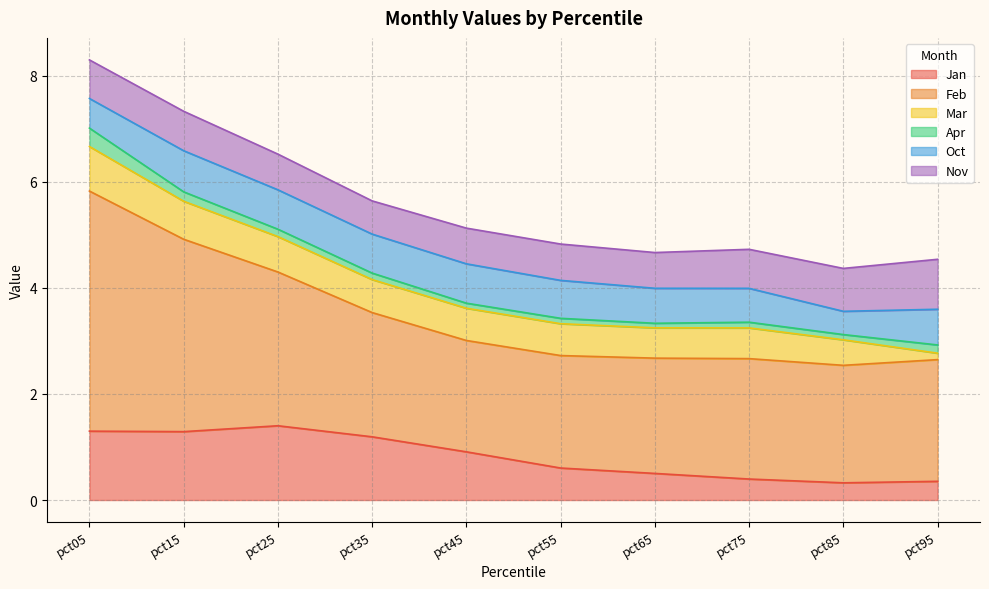

Where is the first local maximum for Apr?

pct55